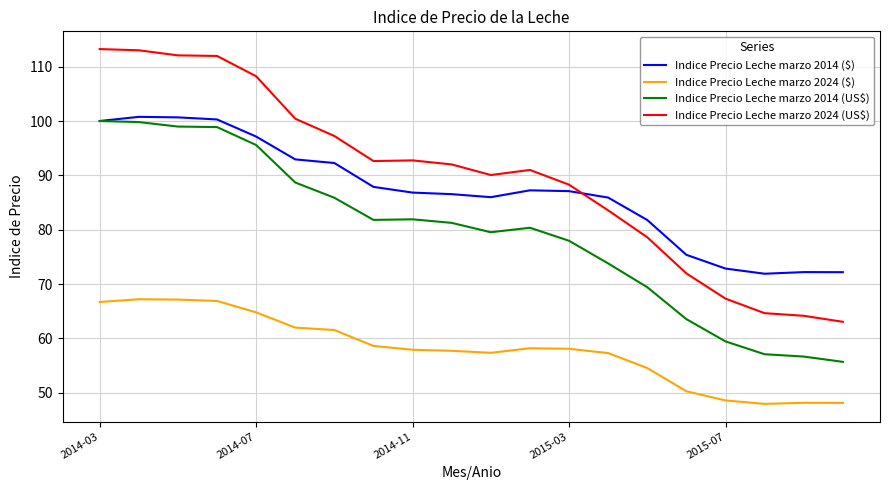

Which series has the largest range (max minus min)?

Indice Precio Leche marzo 2024 (US$)